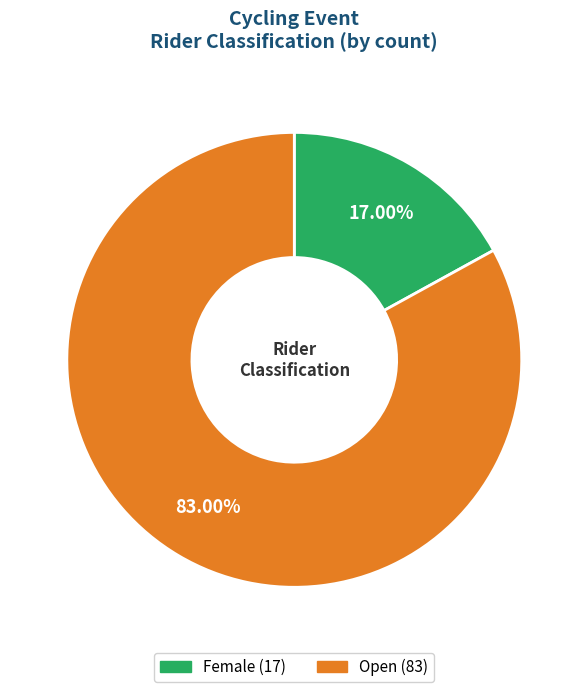

To the nearest percent, what portion does Female represent?

17%